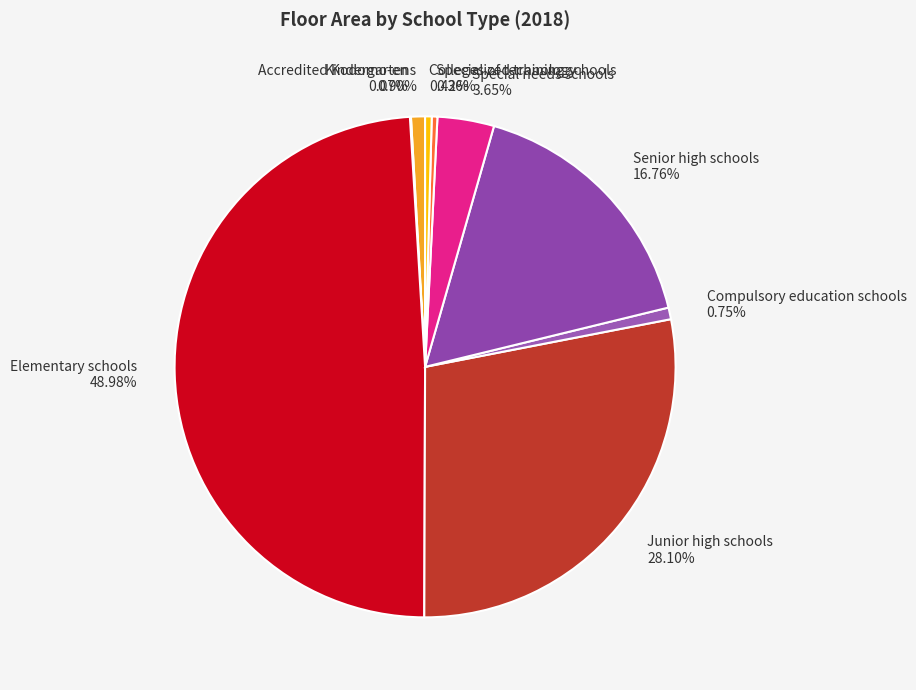

Is there a majority slice in this chart?

No